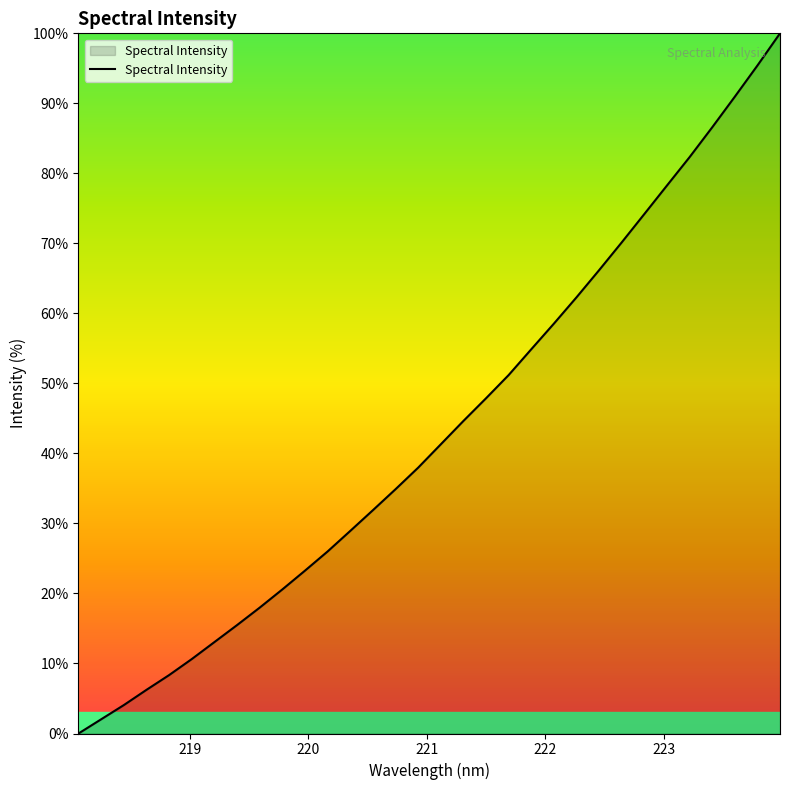

What is the difference between the maximum and minimum values?

100.0